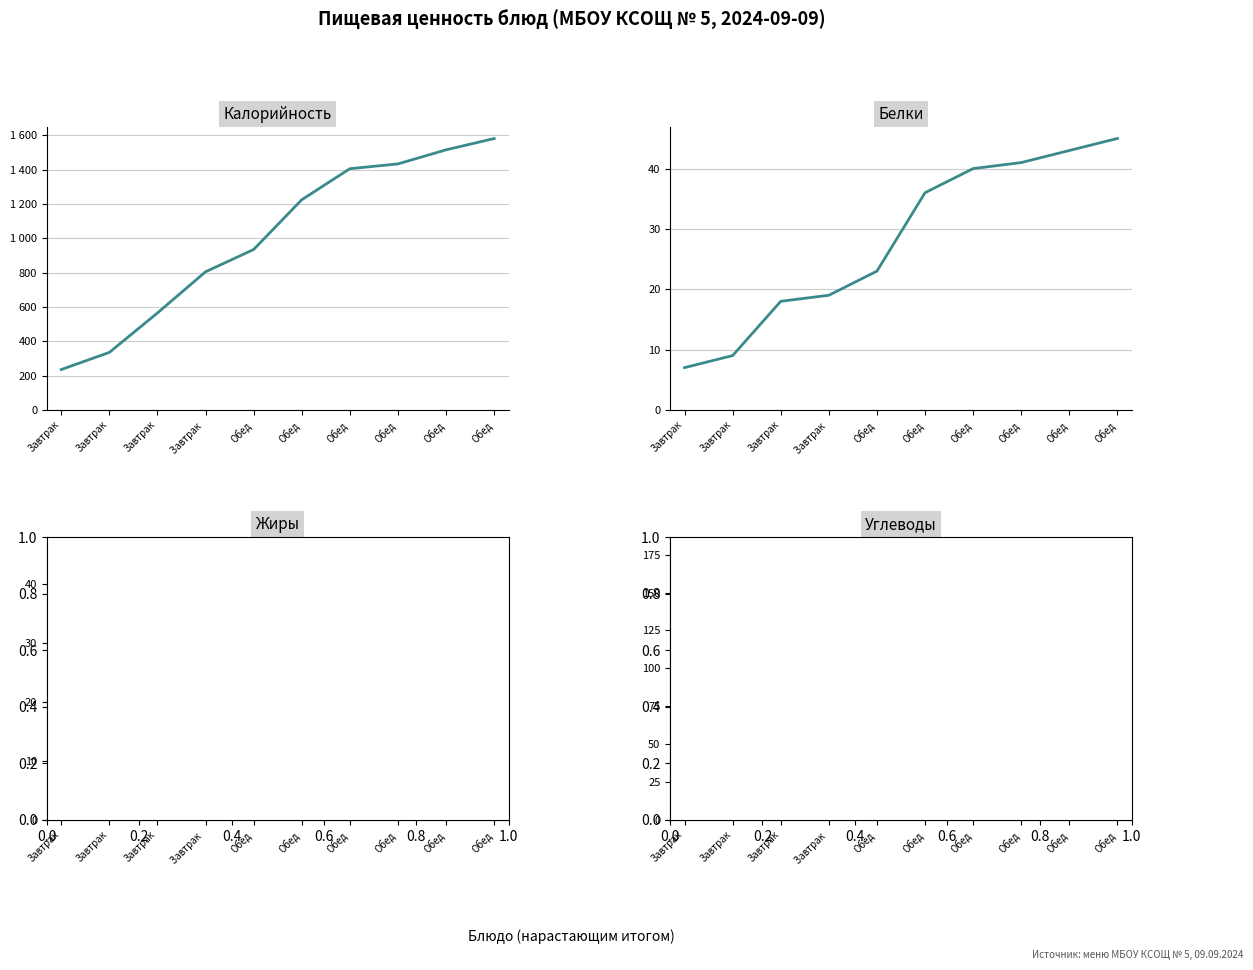

At which label does Углеводы first exceed 144?

Обед